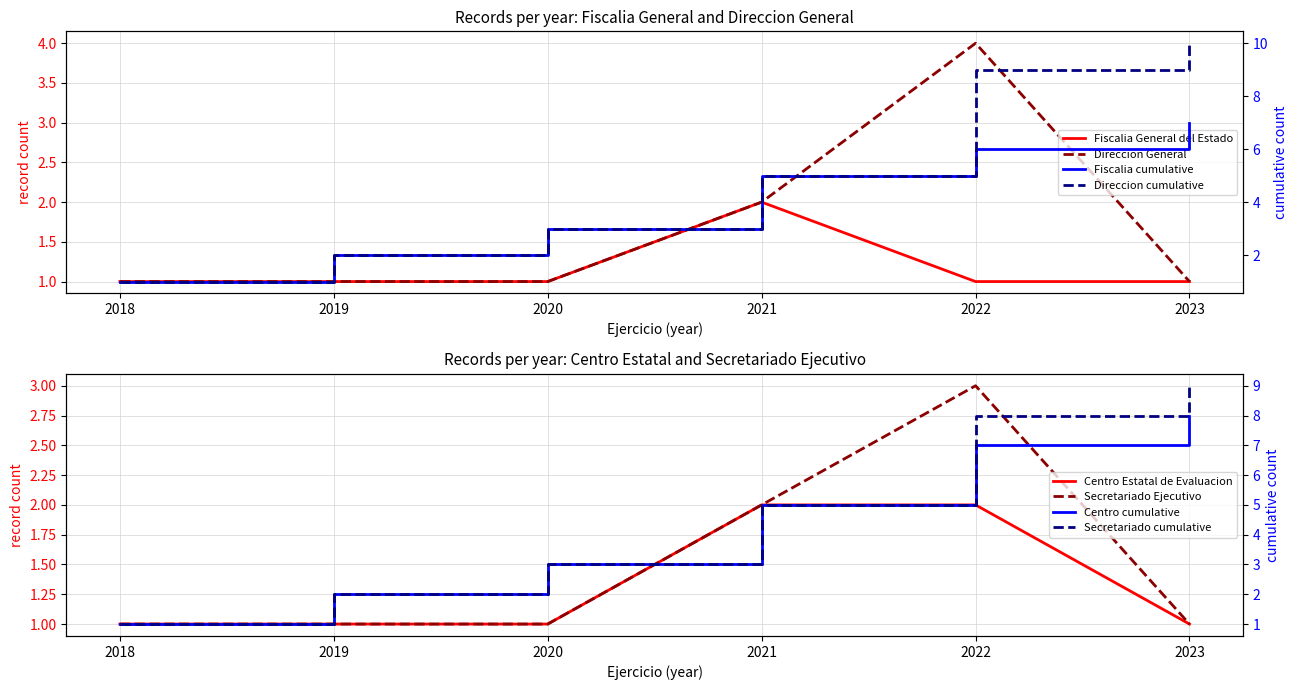

Which has a higher value, 2022 or 2019?

2022